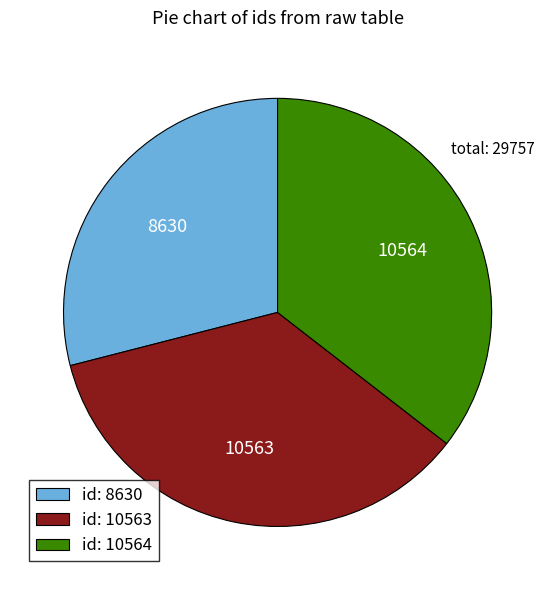

Does any single category account for the majority?

No